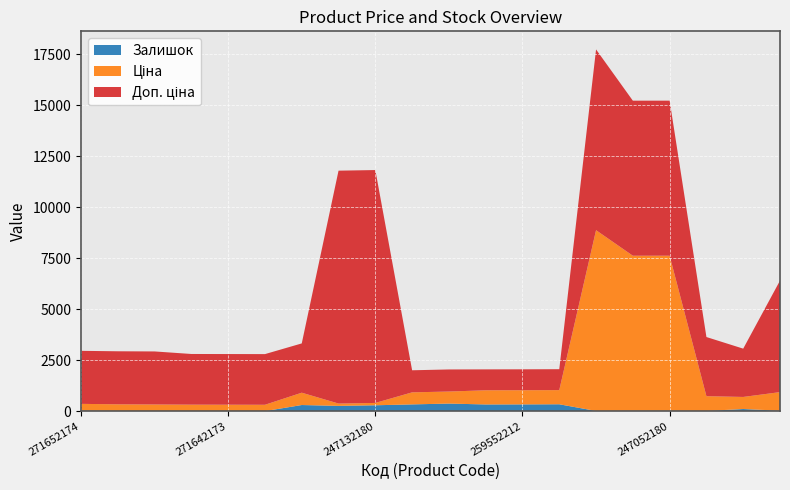

What is the highest value of the Залишок series?

373.0